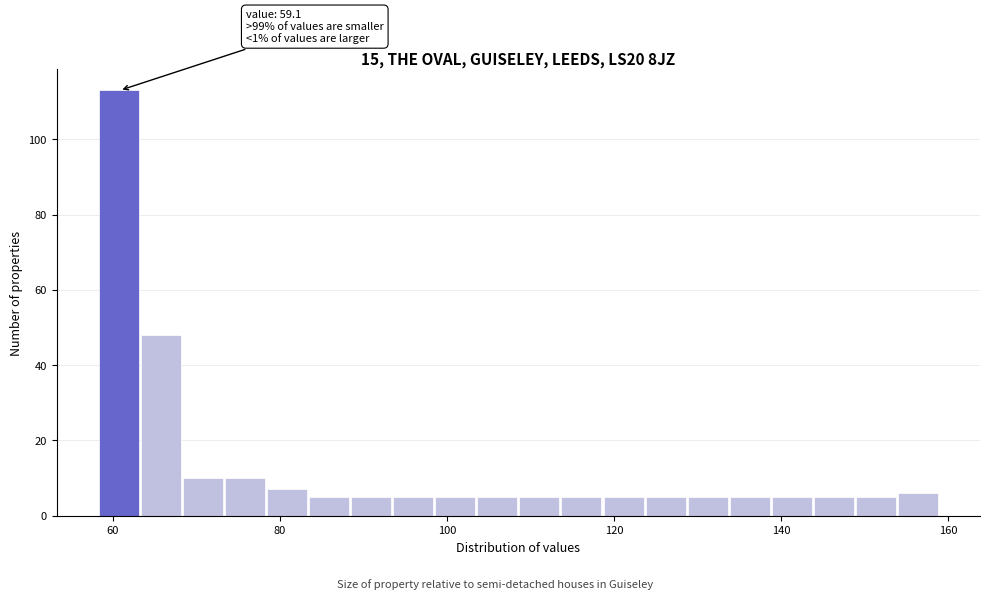

Around what value on the x-axis is the tallest bar? Give the approximate position of its centre, as read against the axis.

60